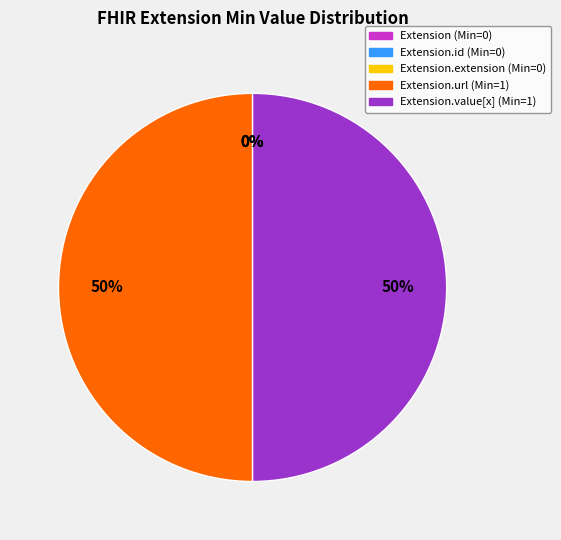

How much of the chart is everything except Extension.extension?

100.0%